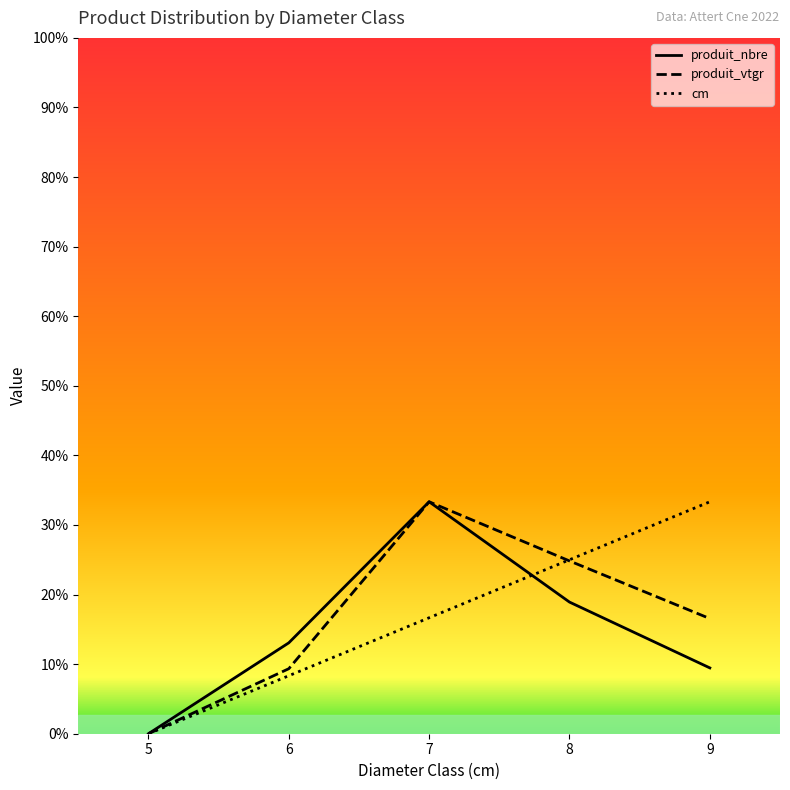

True or false: produit_nbre and cm cross at least once.

True